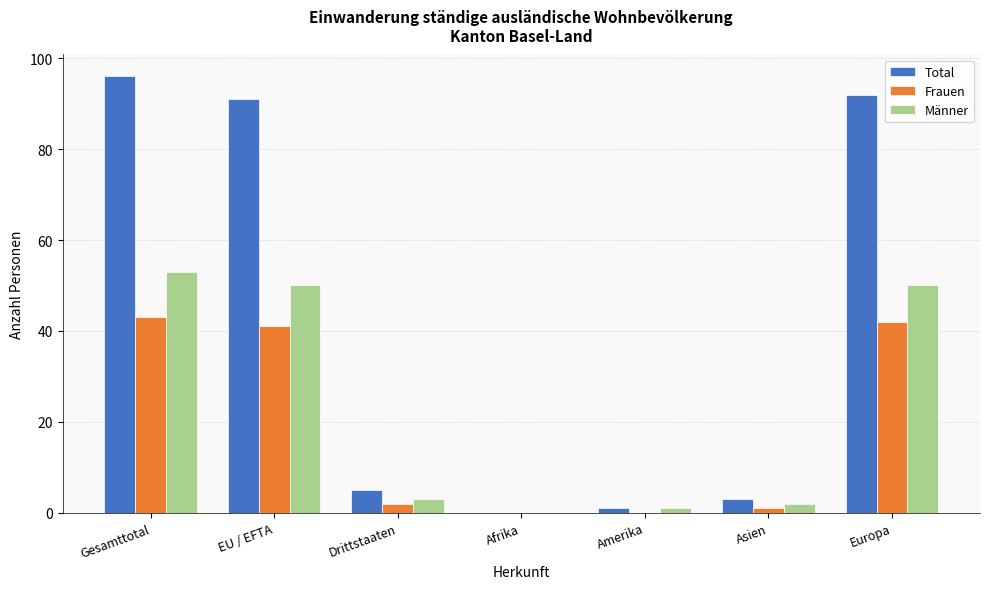

What is the sum of all Total values?

288